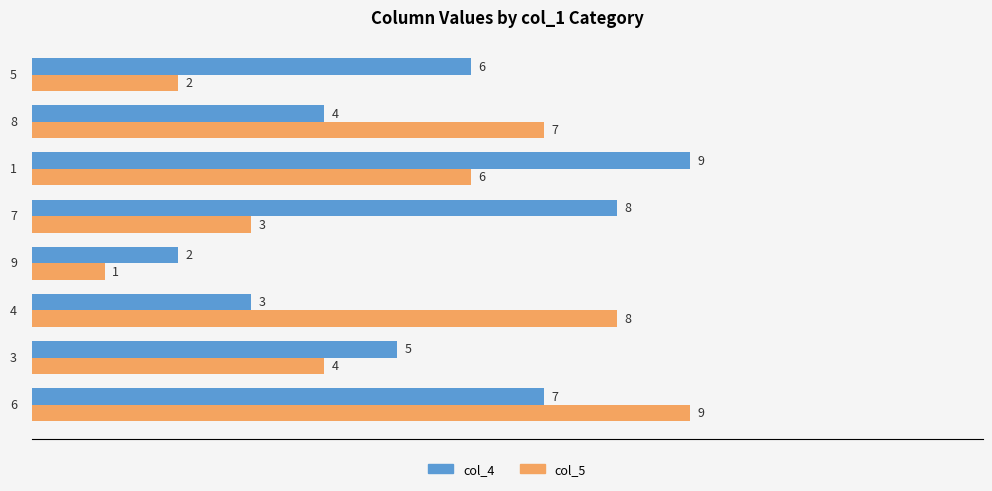

The value of col_5 at 8 is 7. True or false?

True